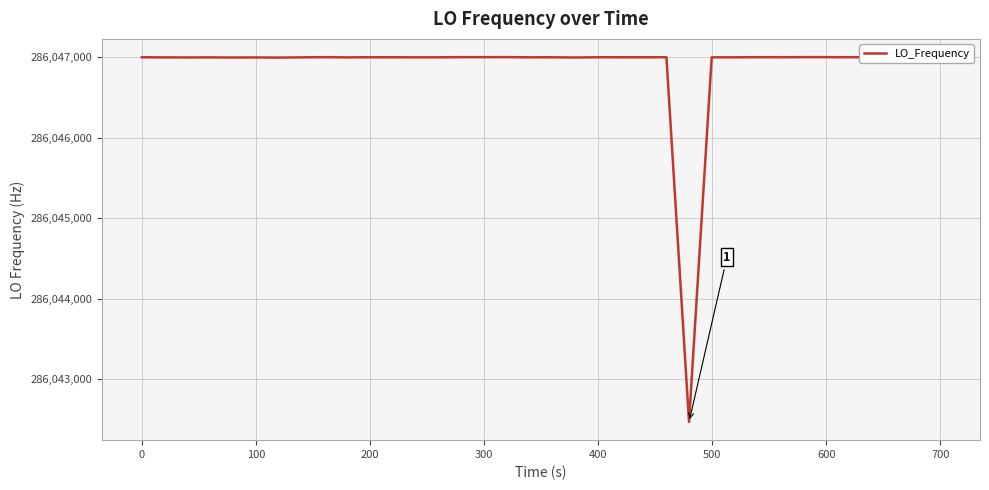

What is the maximum value shown in the chart?

286047001.1